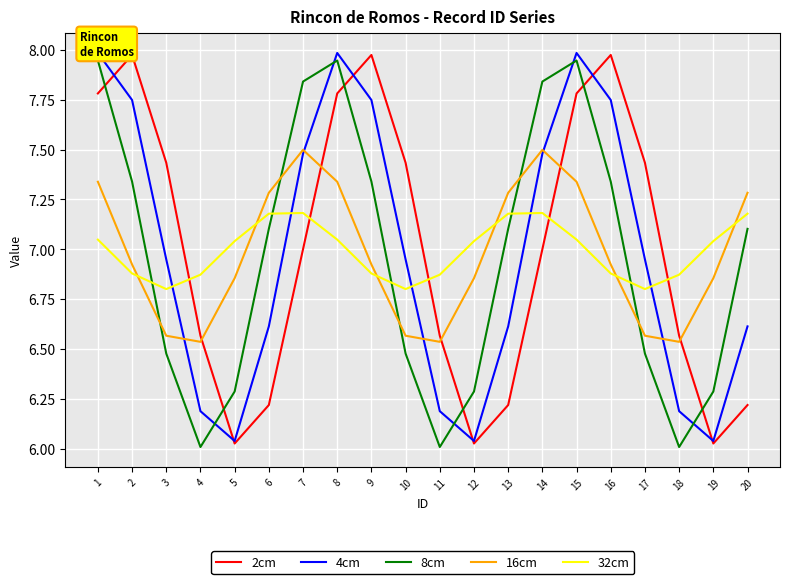

Where is the first local maximum for 8cm?

8